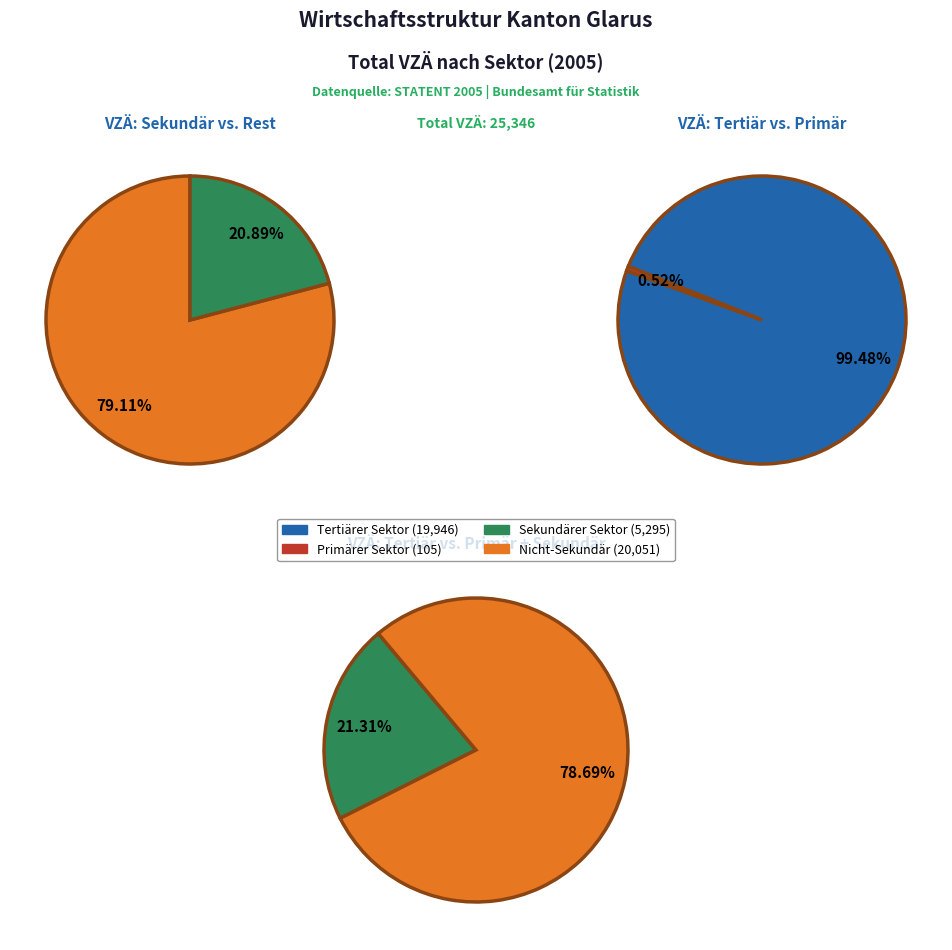

True or false: Primärer Sektor accounts for 9% of the total.

False